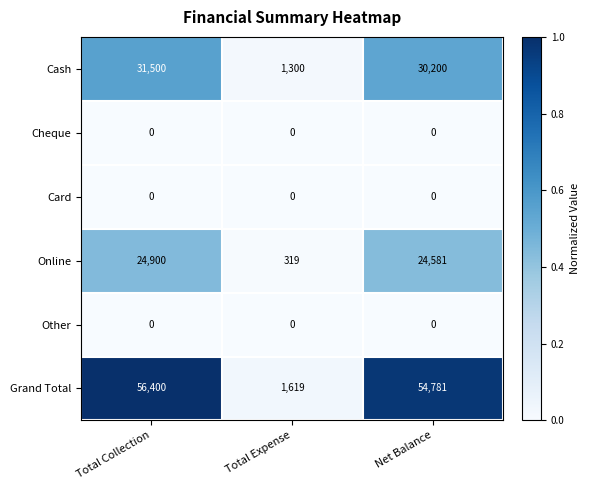

Which series has the widest spread of values?

Grand Total